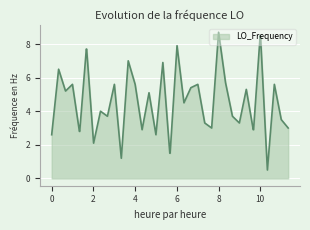

What is the minimum value shown in the chart?

0.5